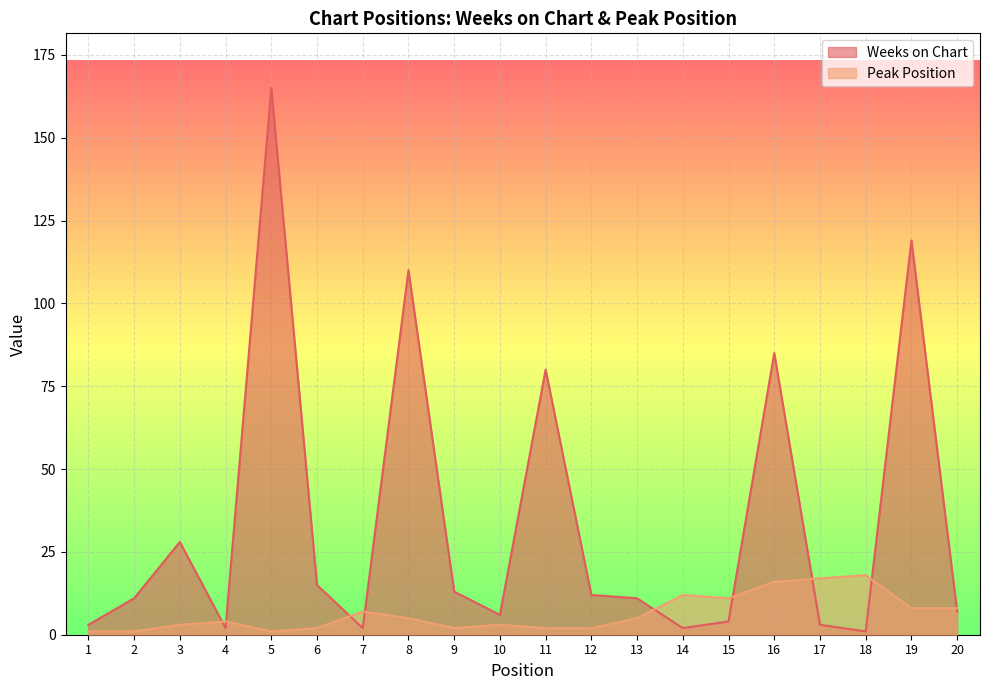

How many categories are shown in the chart?

20